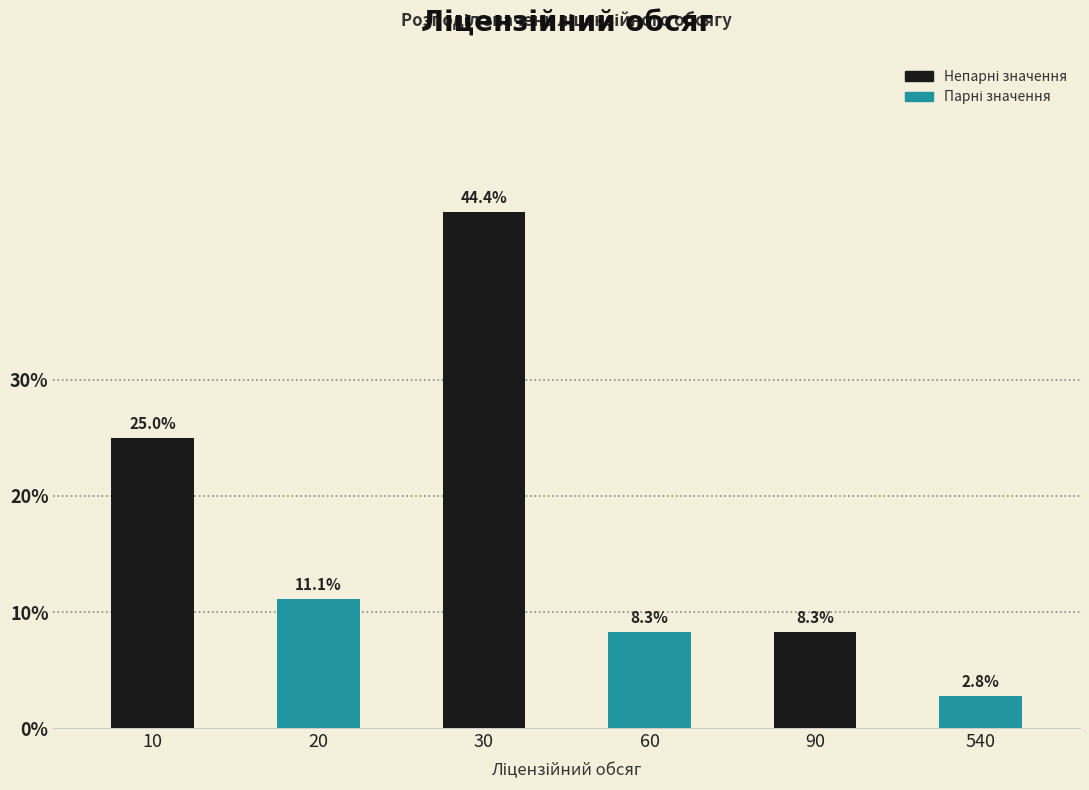

Reading left to right, transcribe all the data shown in this chart.

10=25.0	20=11.1	30=44.4	60=8.3	90=8.3	540=2.8